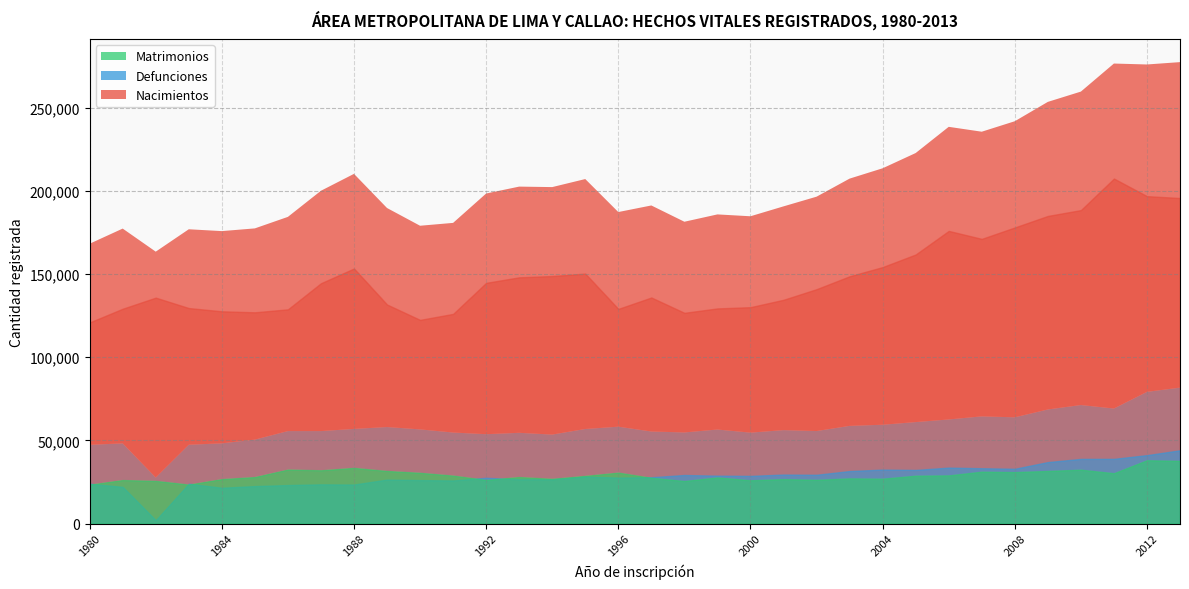

What is the difference between the highest and lowest values at 1992?

118505